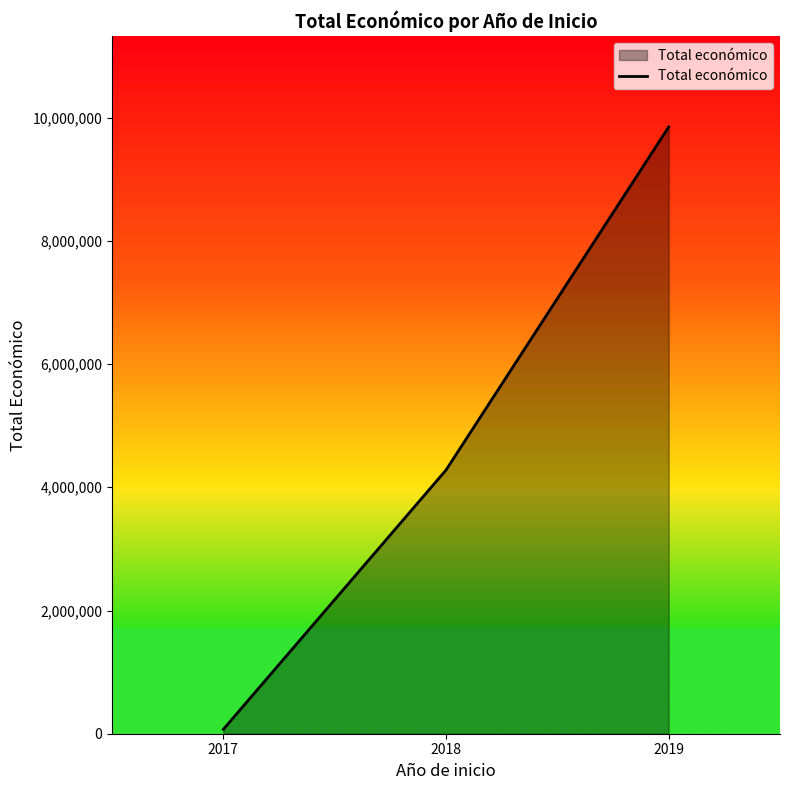

What is the average value?

4733340